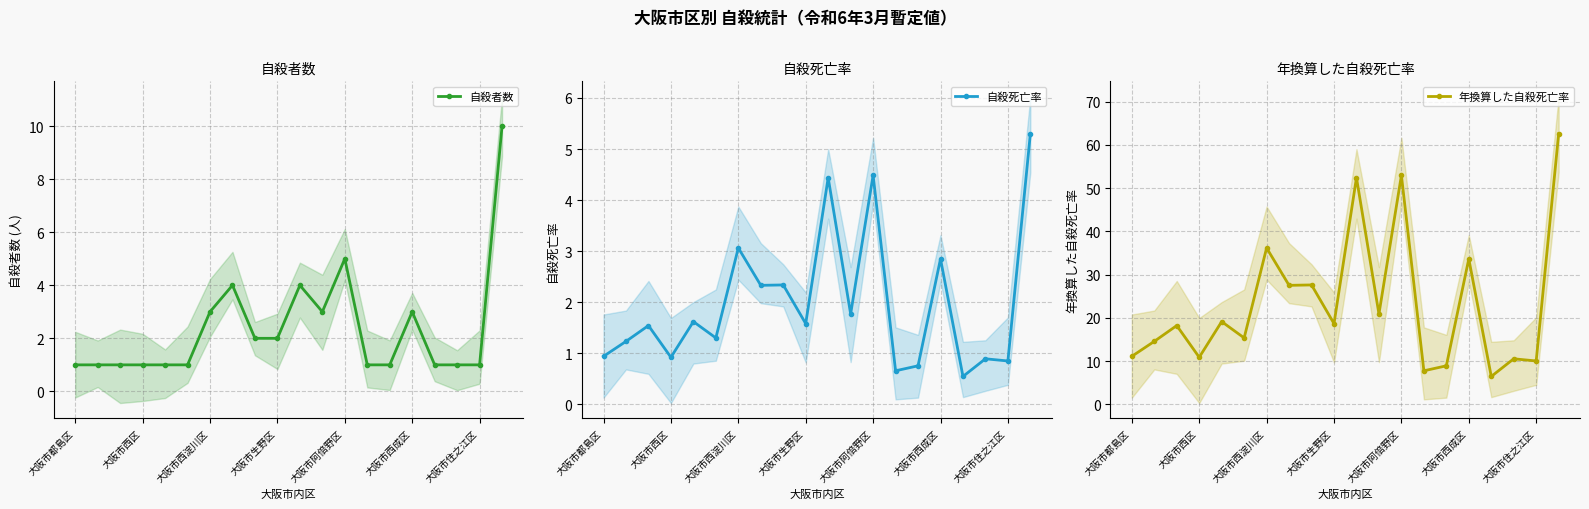

The value of 自殺者数 at 大阪市西区 is 1. True or false?

True